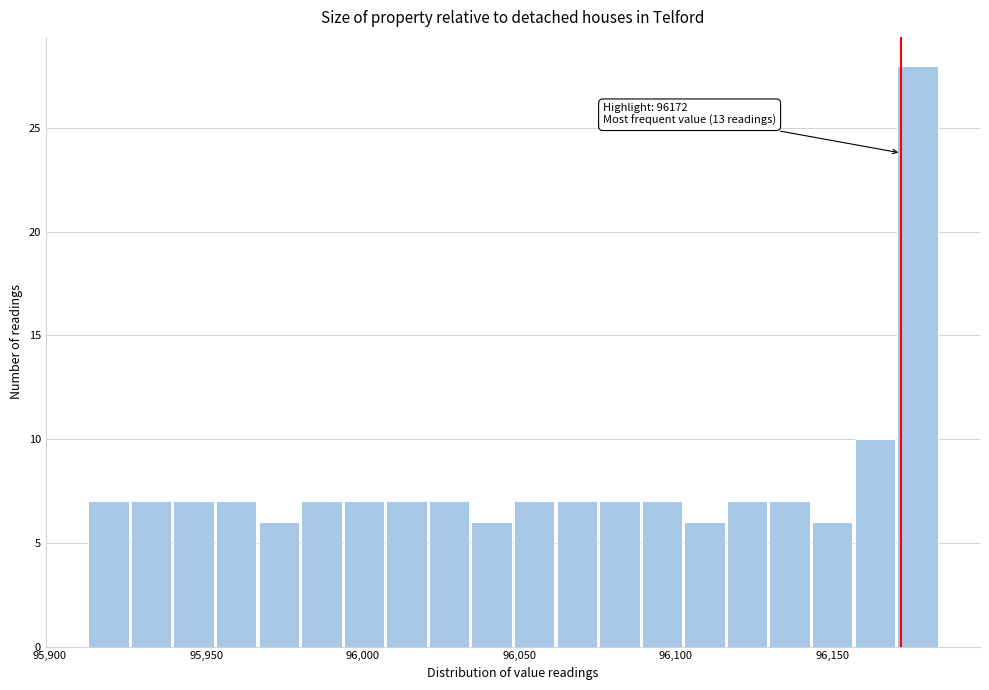

Around what value on the x-axis is the tallest bar? Give the approximate position of its centre, as read against the axis.

96175